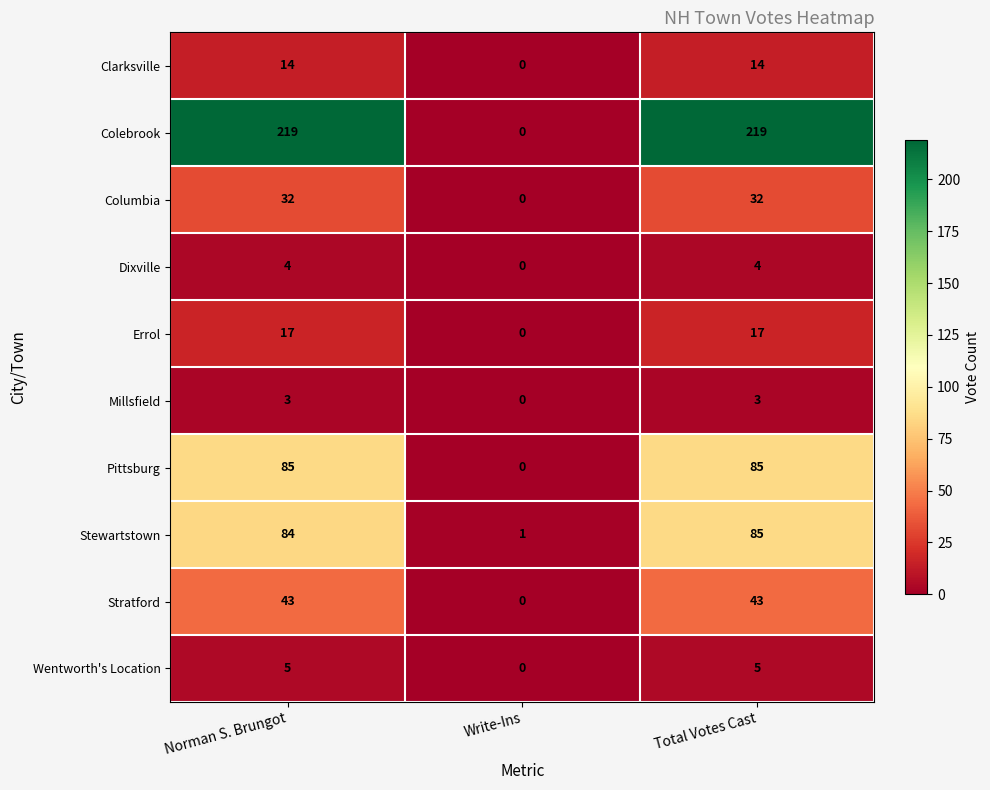

Which category has the lowest value in the Pittsburg series?

Write-Ins